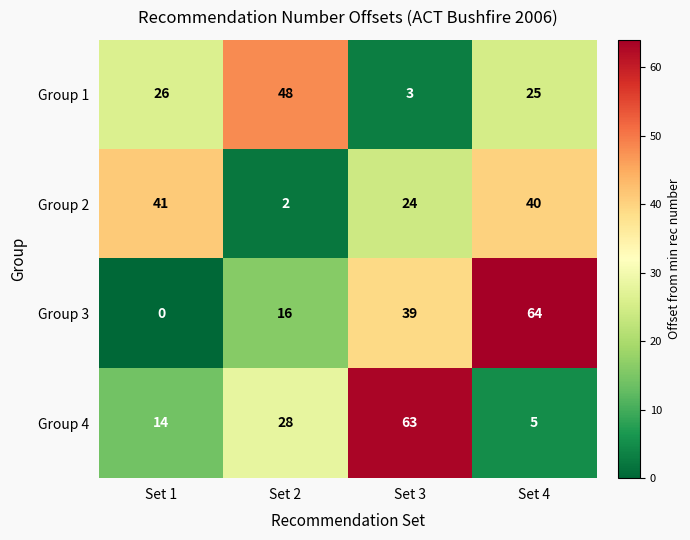

Which series changed the most between Set 1 and Set 4?

Group 3